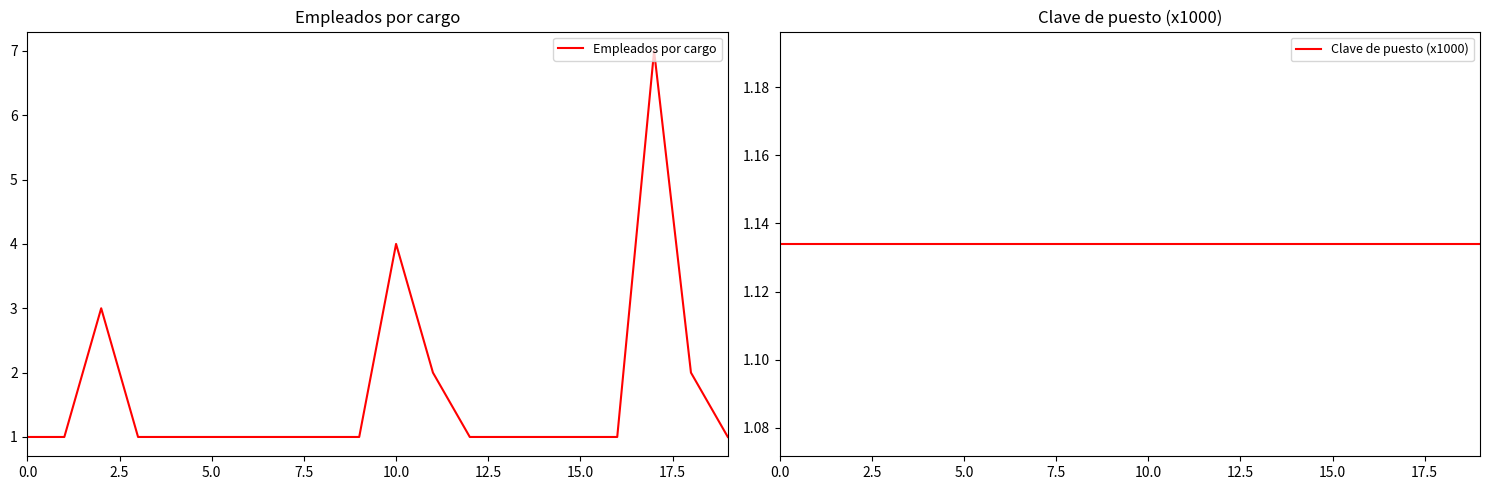

True or false: Clave de puesto (x1000) and Empleados por cargo intersect in this chart.

True